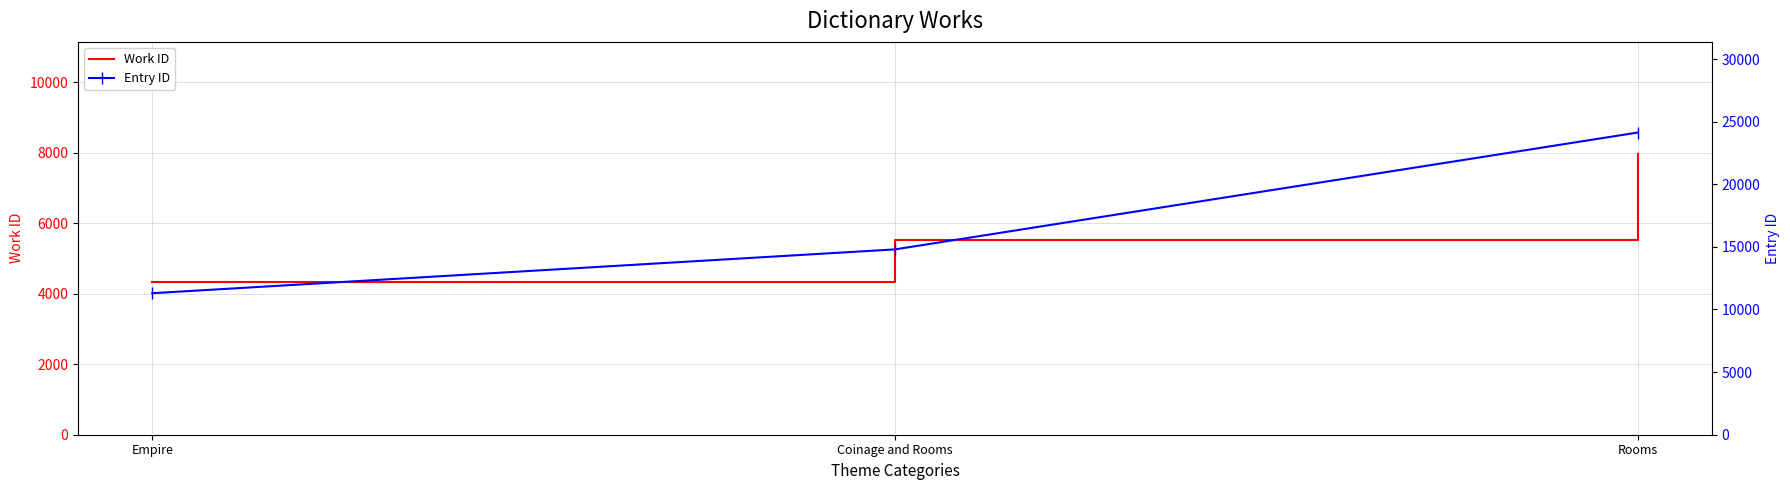

Rank the series by their maximum value, from highest to lowest.

Entry ID, Work ID